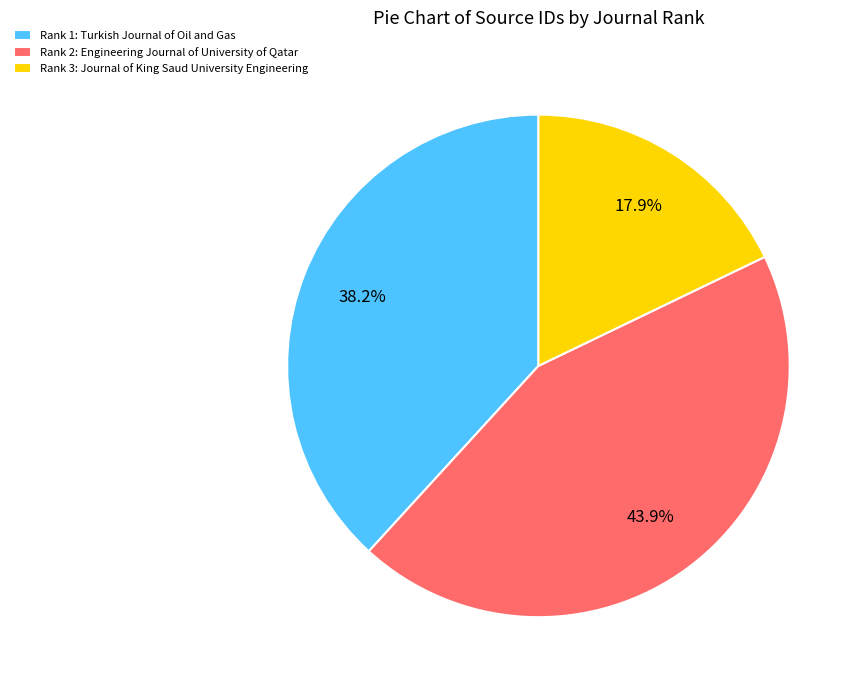

To the nearest percent, what is the difference between the largest and smallest slice percentages?

26%